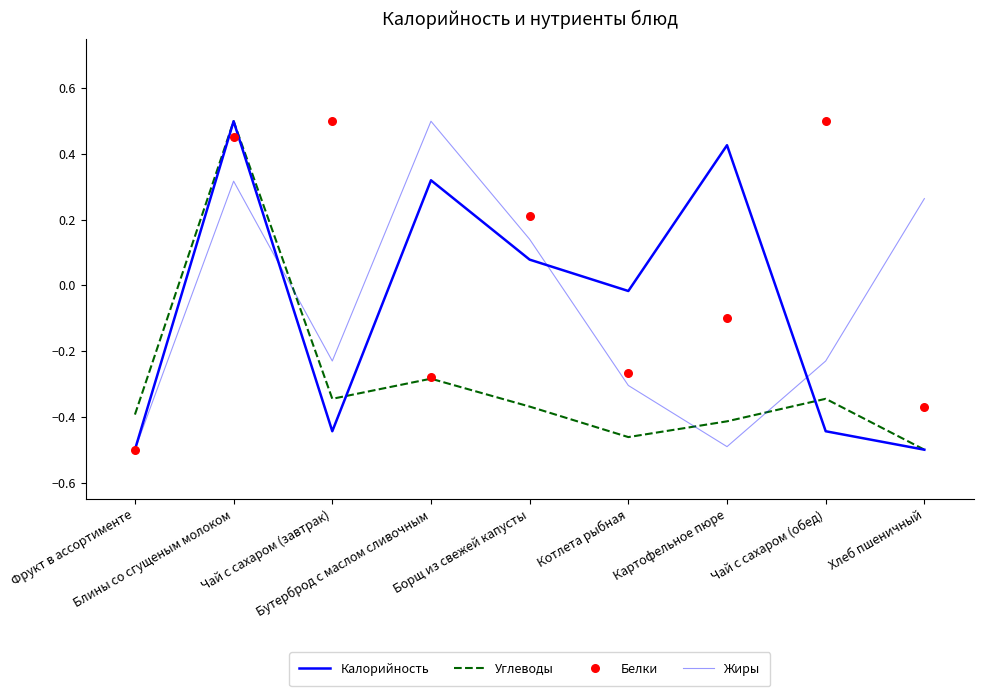

Which series reaches the minimum Y coordinate?

Калорийность